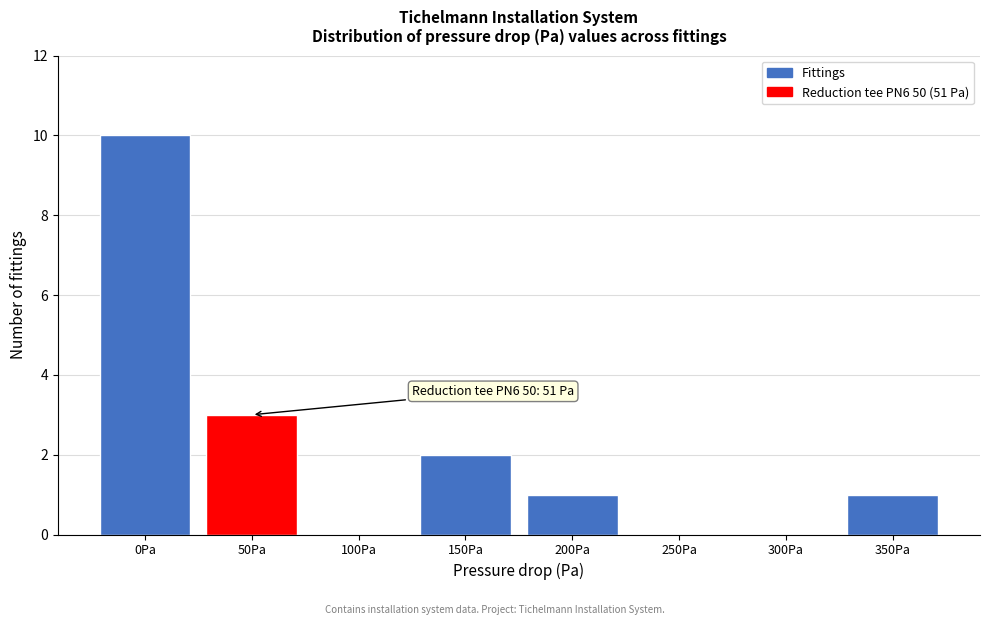

Reading left to right, what are all the values shown in this chart?

0Pa=10	50Pa=3	100Pa=0	150Pa=2	200Pa=1	250Pa=0	300Pa=0	350Pa=1